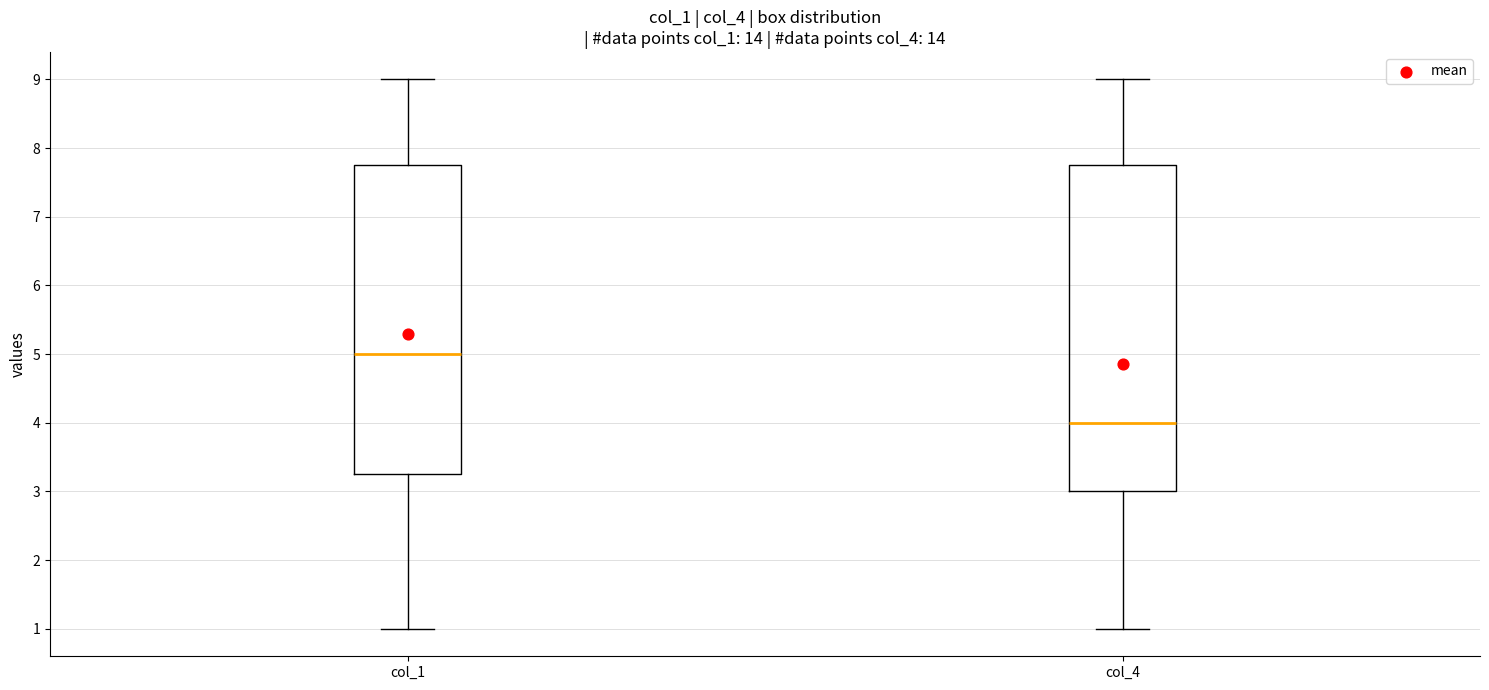

Reading left to right, read every box against the y-axis: the position of its median line, the range the box covers, and the ends of its whiskers. The values are not printed on the chart, so give them approximately, as read against the axis.

col_1: median 5.0, box 3.3 to 7.8, whiskers 1.0 to 9.0
col_4: median 4.0, box 3.0 to 7.8, whiskers 1.0 to 9.0